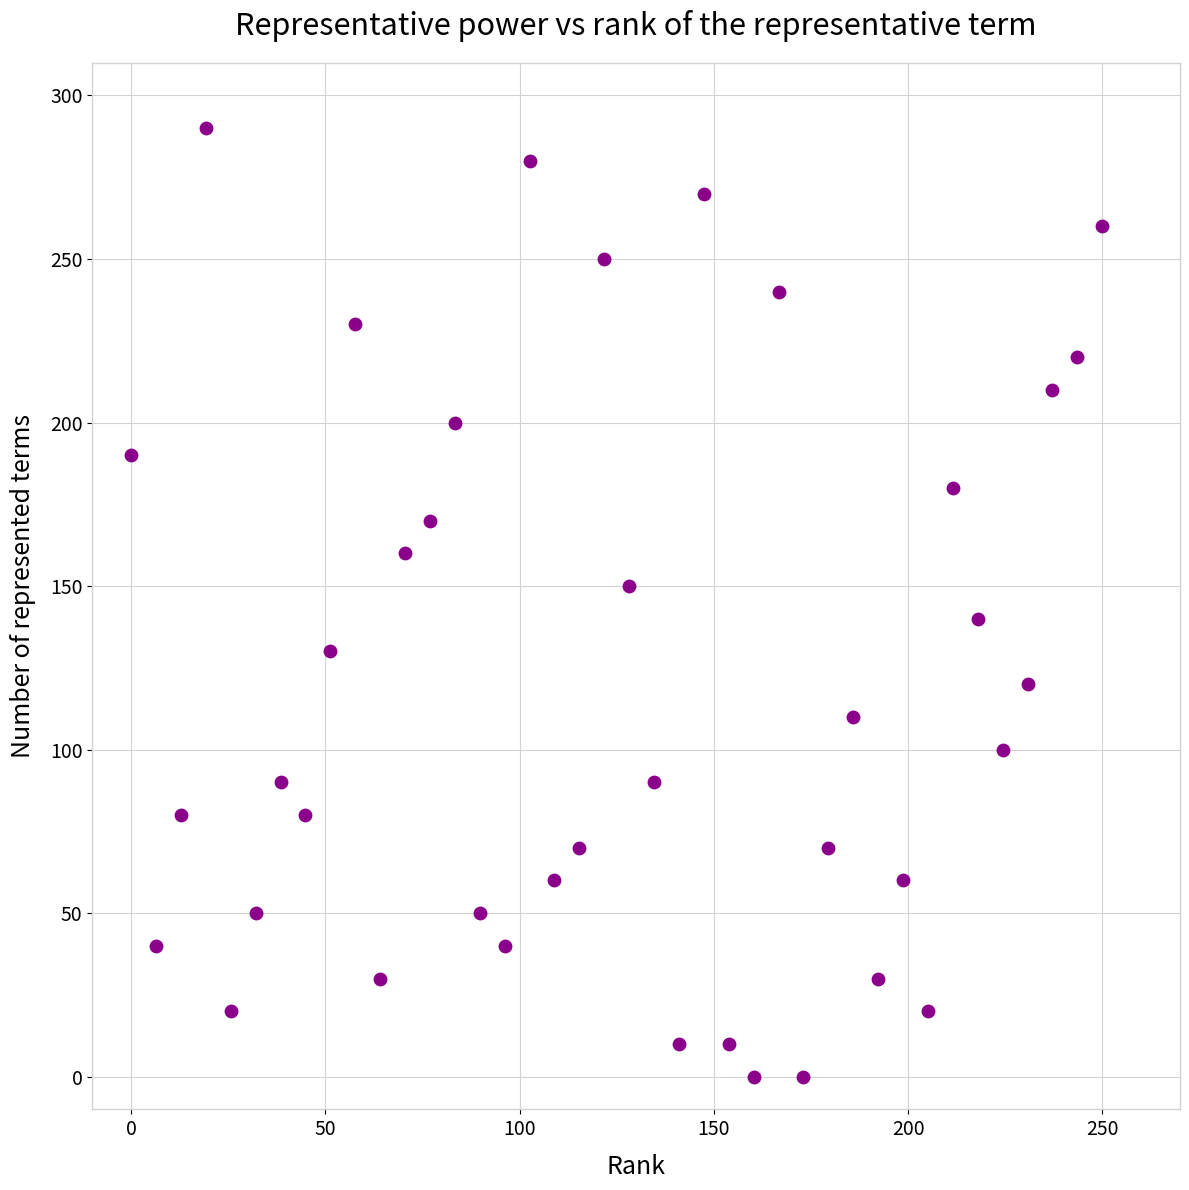

What is the range of Y values (max minus min)?

290.0